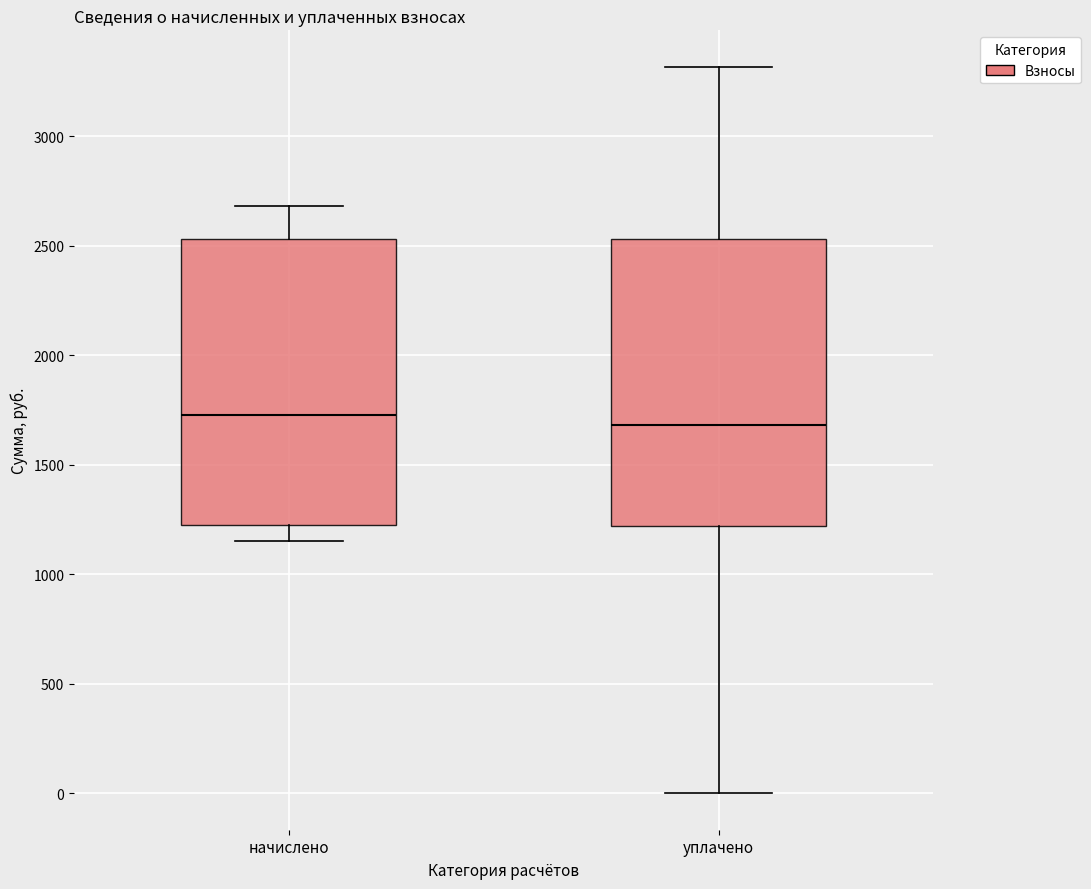

Reading left to right, transcribe this box plot: for each box, give where its median line is, the range the box spans, and where its two whiskers end, as read against the y-axis. The values are not printed on the chart, so give them approximately, as read against the axis.

начислено: median 1750, box 1200 to 2550, whiskers 1150 to 2700
уплачено: median 1700, box 1200 to 2550, whiskers 0 to 3300